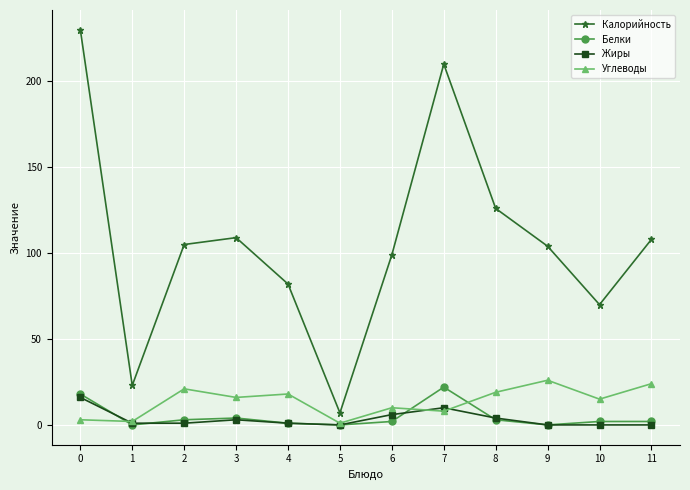

Is it true that Жиры equals 6 at 6?

True